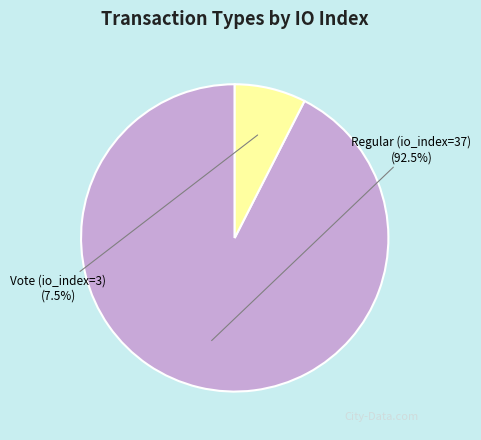

Does any single category account for the majority?

Yes